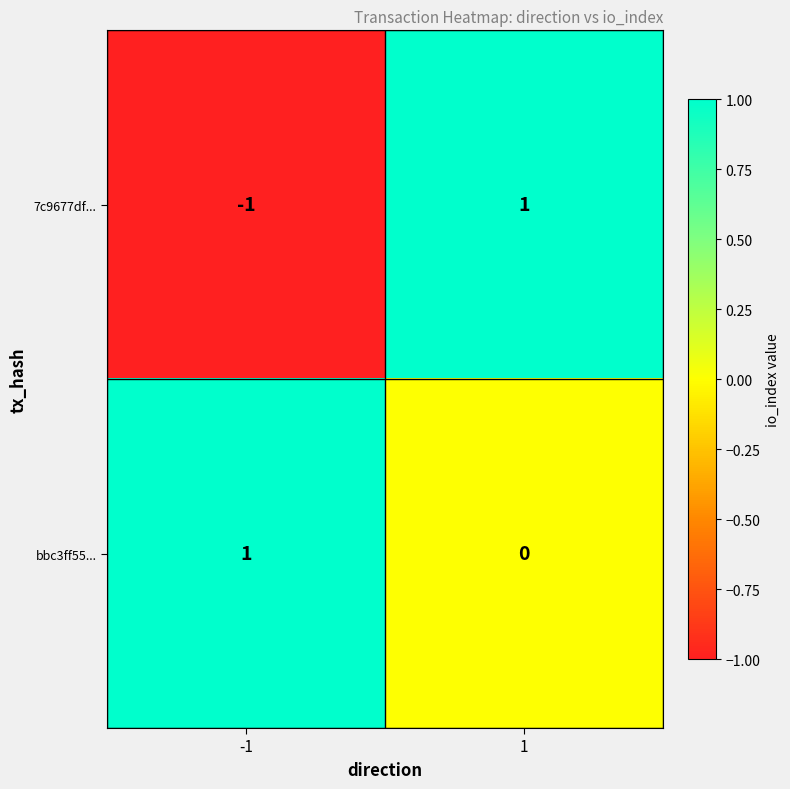

Between -1 and 1, which series saw the biggest shift?

7c9677df...